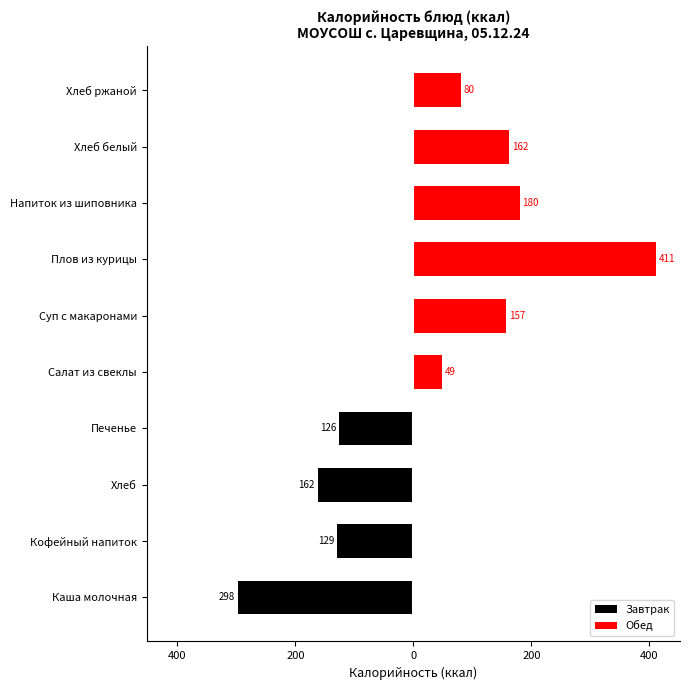

Is the value of Завтрак at Каша молочная greater than the value of Обед at Каша молочная?

No